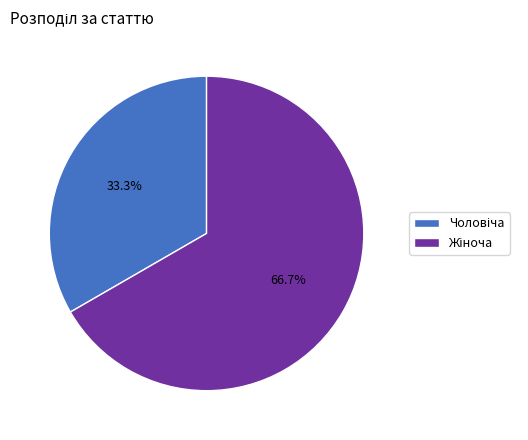

What is the largest slice in the pie chart?

Жіноча